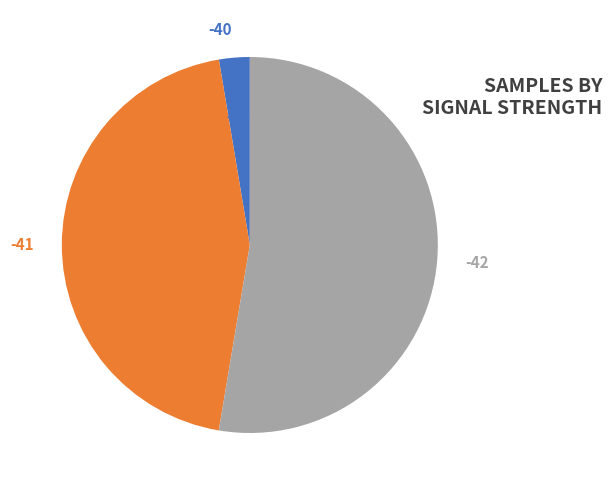

To the nearest percent, what percentage of the pie is -41?

45%